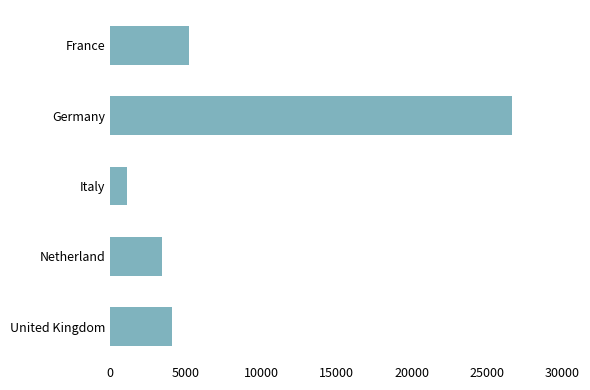

How many distinct data groups are displayed?

1